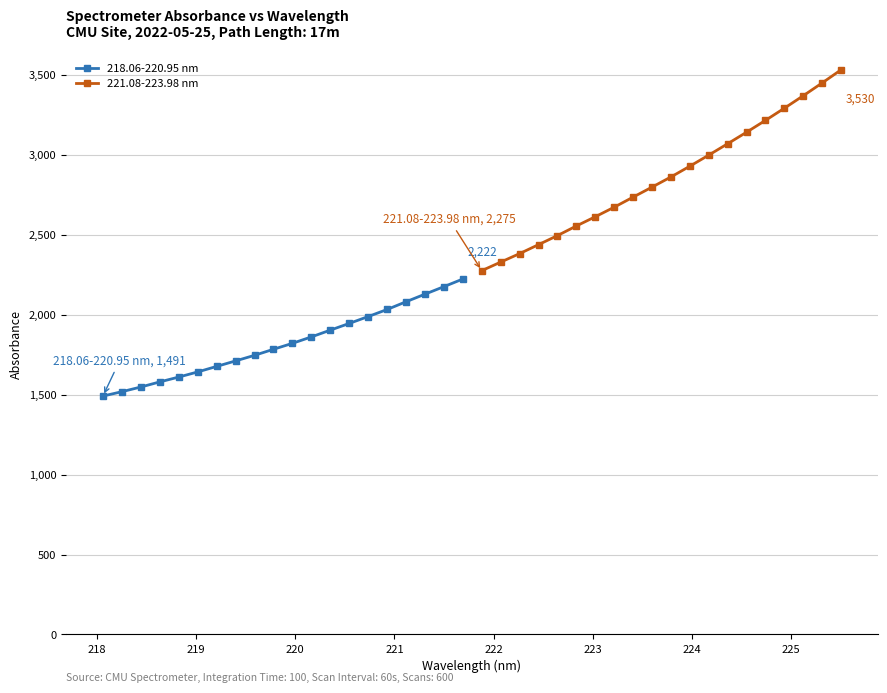

Reading left to right, what are all the values shown in this chart?

218.06-220.95 nm: 1490.5	1517.8	1547.1	1579.1	1609.3	1641.4	1675.9	1710.3	1745.2	1783.1	1820.2	1860.3	1902.7	1944.6	1987.7	2031.8	2080.2	2127.6	2174.6	2222.2
221.08-223.98 nm: 2274.7	2328.0	2381.2	2437.3	2493.8	2553.9	2611.6	2671.3	2734.3	2796.9	2860.3	2927.6	2997.0	3068.0	3140.0	3214.0	3290.0	3368.0	3448.0	3530.0